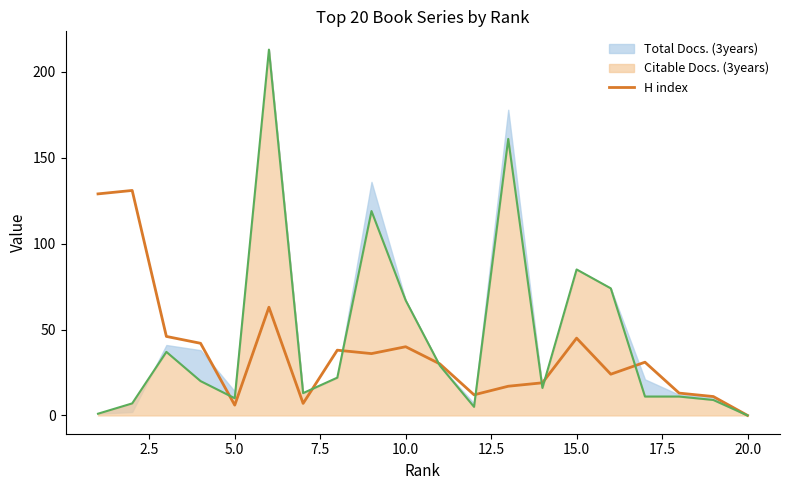

The H index series shows 45 at 15.0. True or false?

True